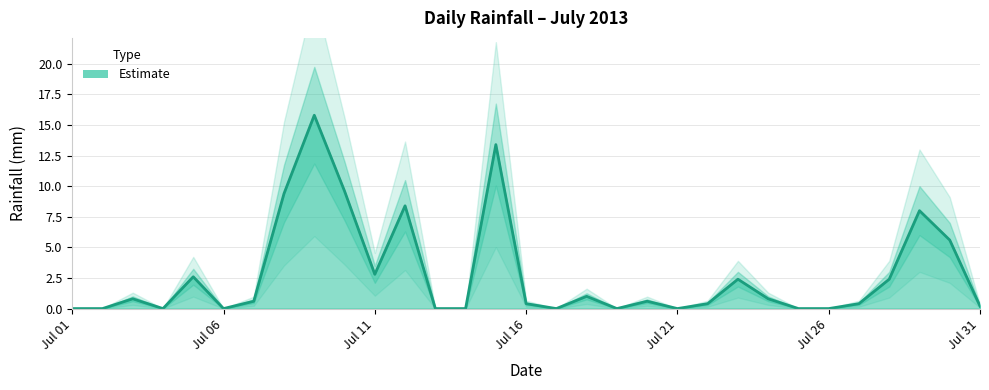

How many data points does each series have?

31